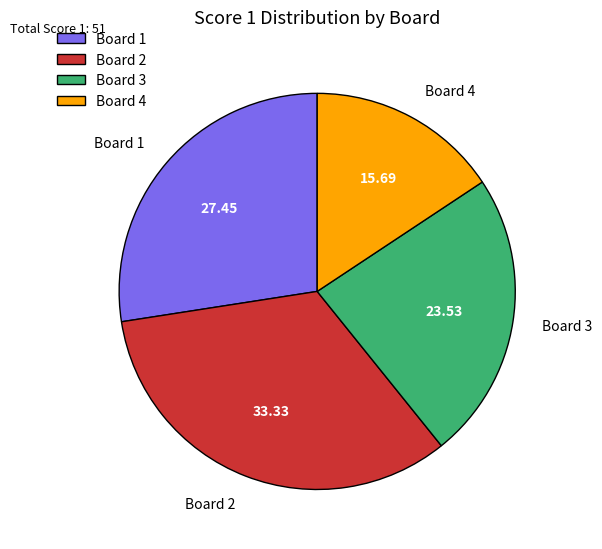

Combined, do Board 4 and Board 1 account for over 50%?

No